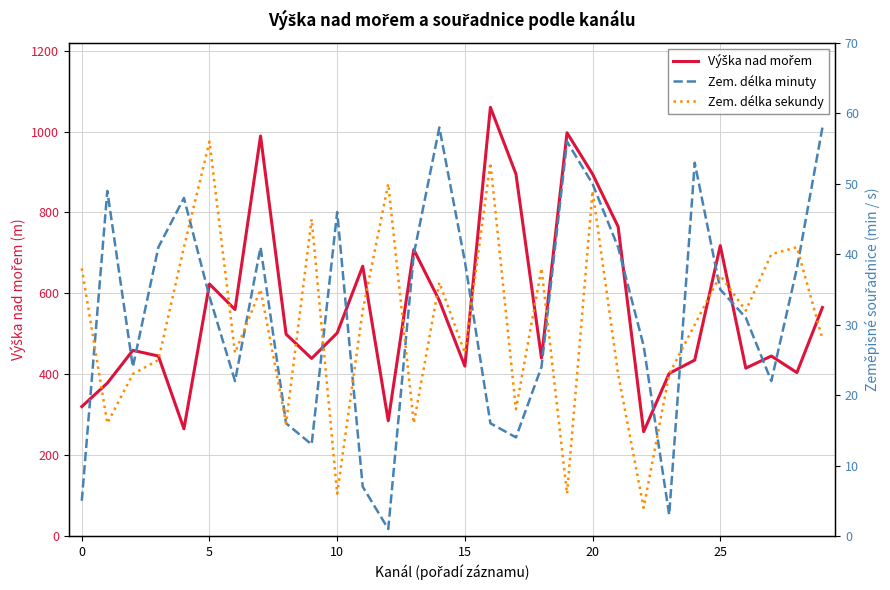

What is the difference between the second highest and second lowest values in the Zem. délka sekundy series?

47